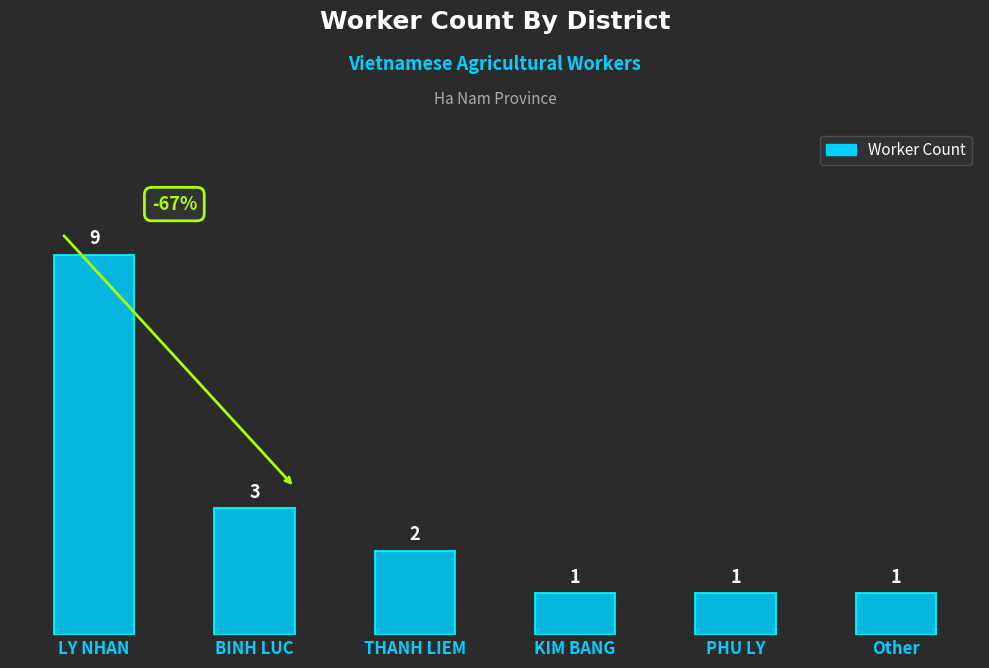

Are the bars horizontal?

No